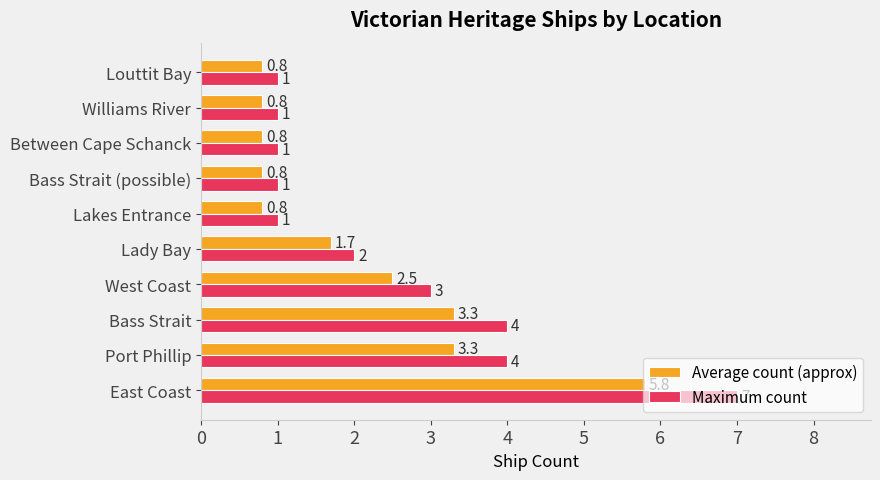

List the series in order of their overall mean, lowest first.

Average count (approx), Maximum count